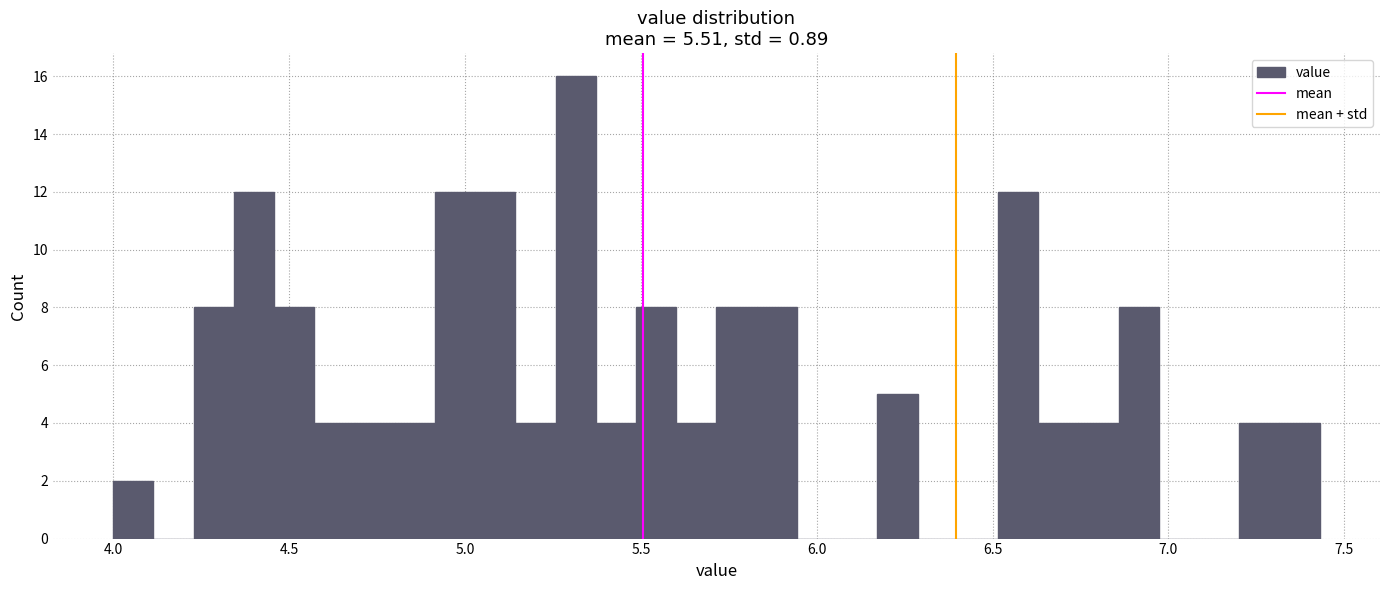

Around what value on the x-axis is the tallest bar? Give the approximate position of its centre, as read against the axis.

5.30